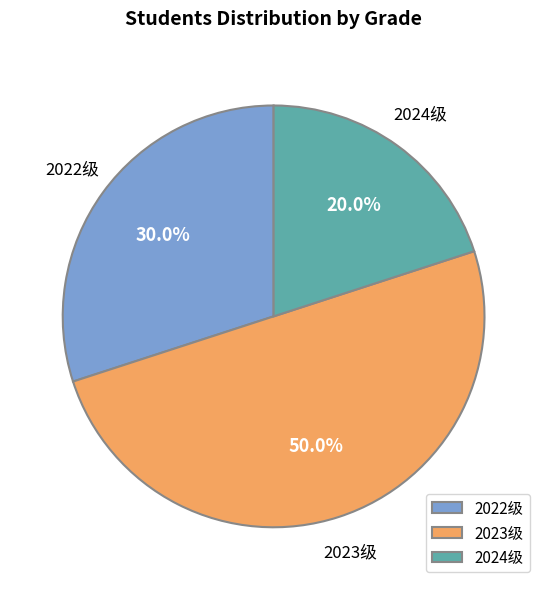

What percentage is the 2023级 slice, to the nearest percent?

50%